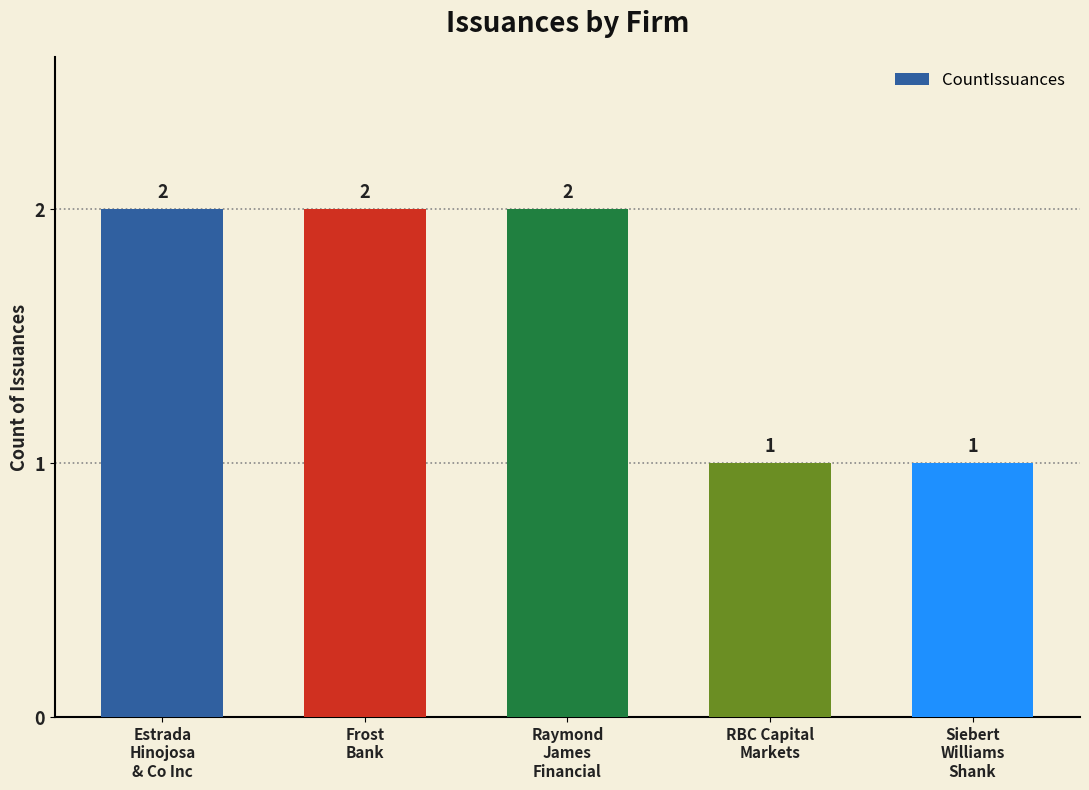

Count the values in the range 1 to 2.

5